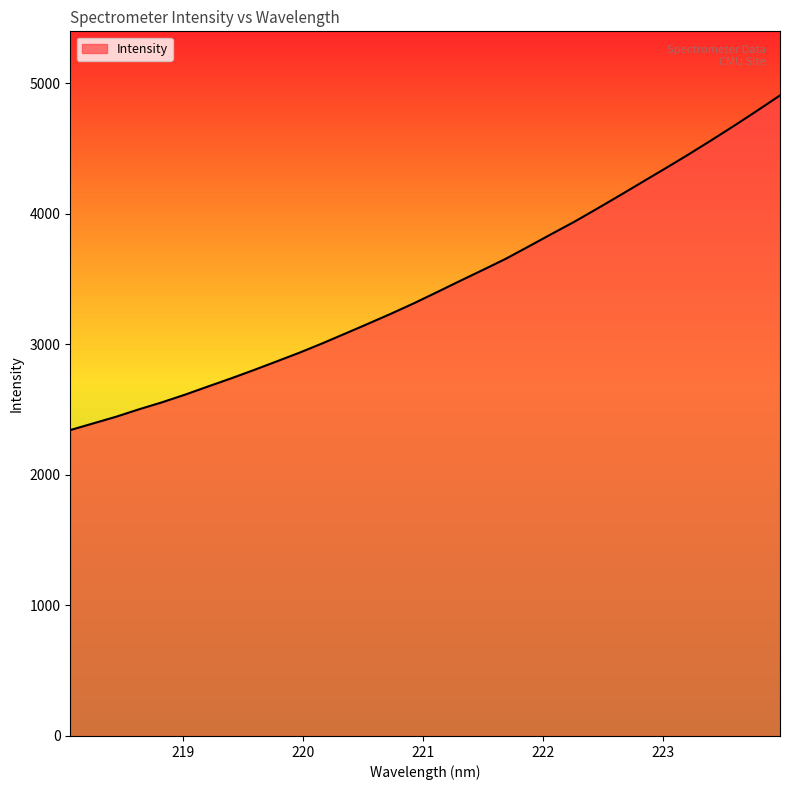

What is the smallest value displayed?

2342.8